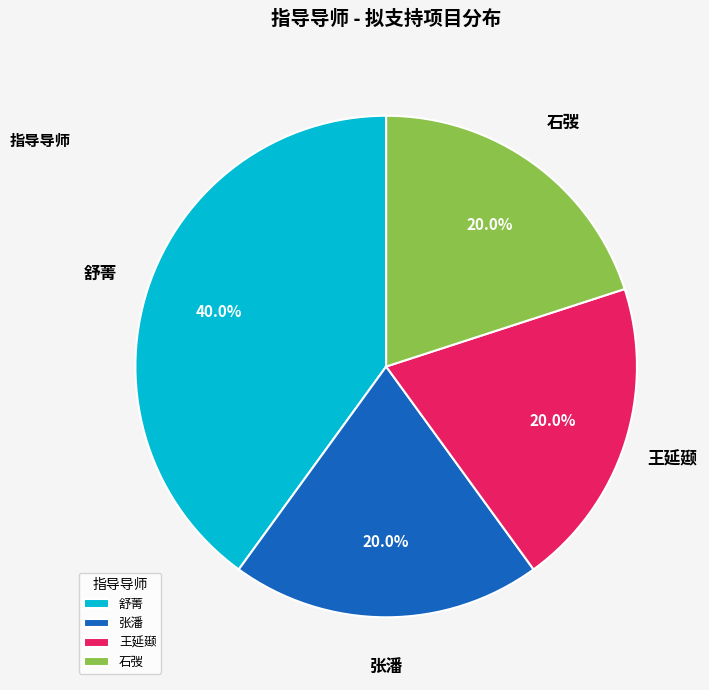

How many slices are in this pie chart?

4